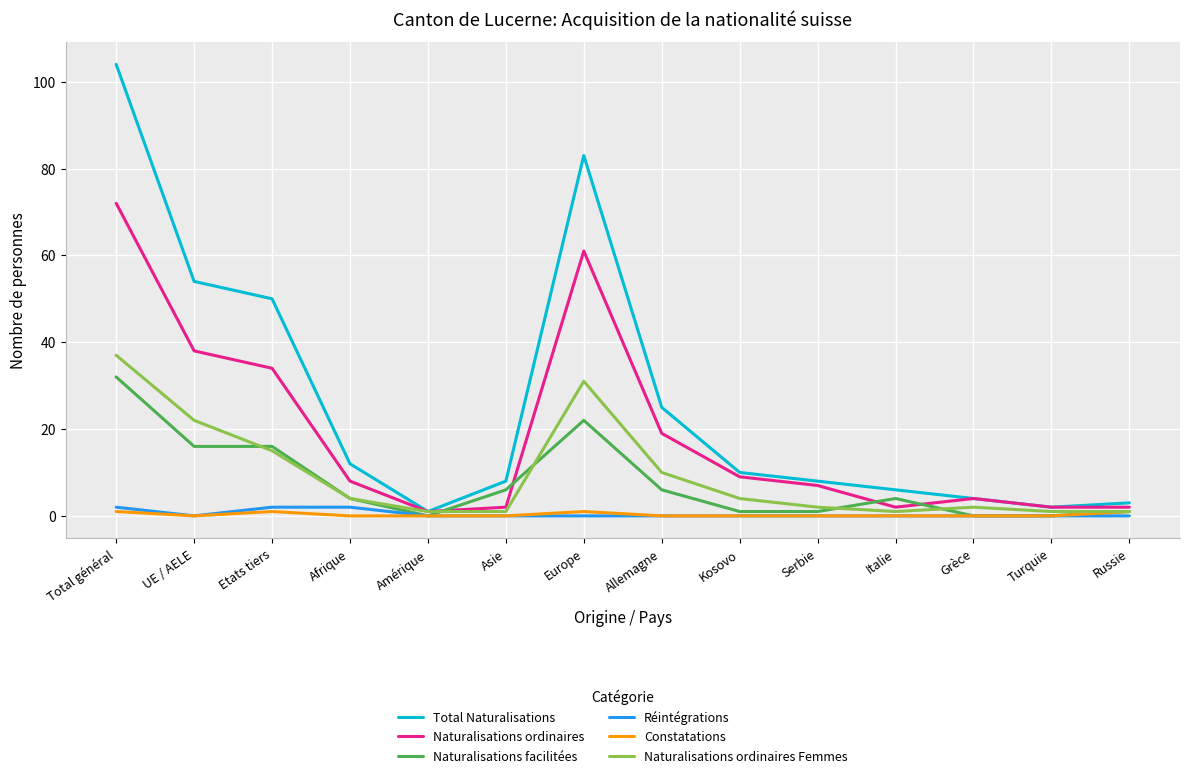

Which label corresponds to the largest value in the chart?

Total général